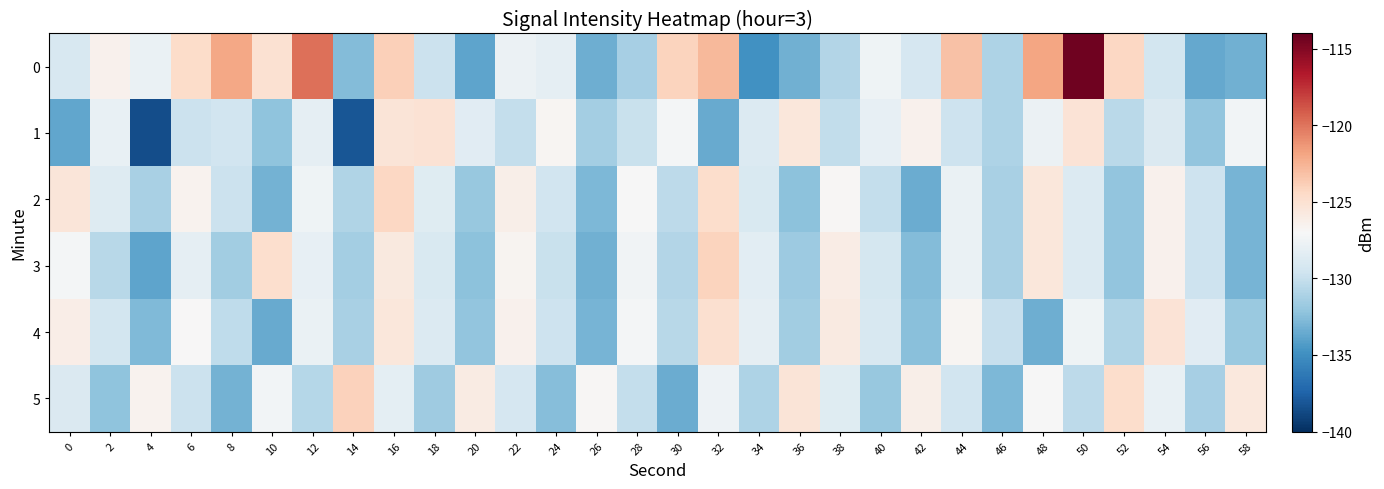

At which category does the chart reach its minimum across all series?

4